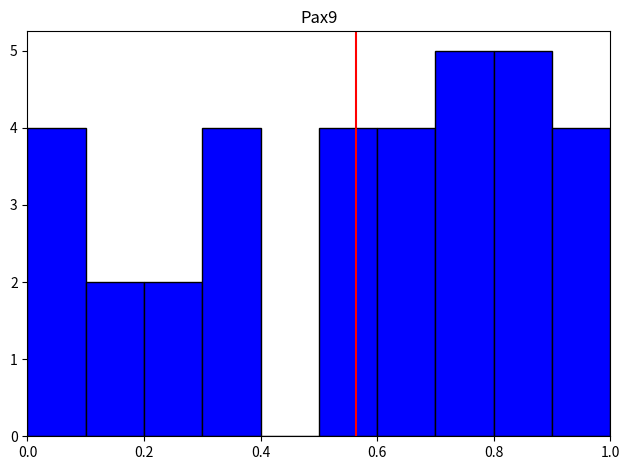

How tall is the bar that spans 0.8 to 0.9 on the x-axis? The values are not printed on the chart, so give them approximately, as read against the axis.

5